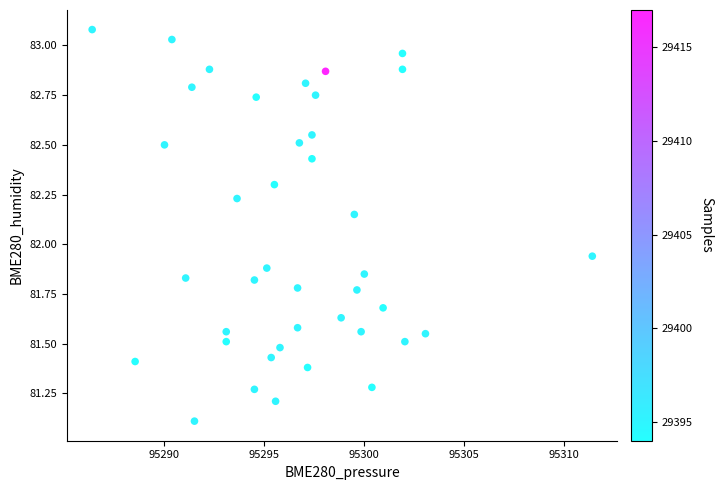

What is the range of Y values (max minus min)?

2.0